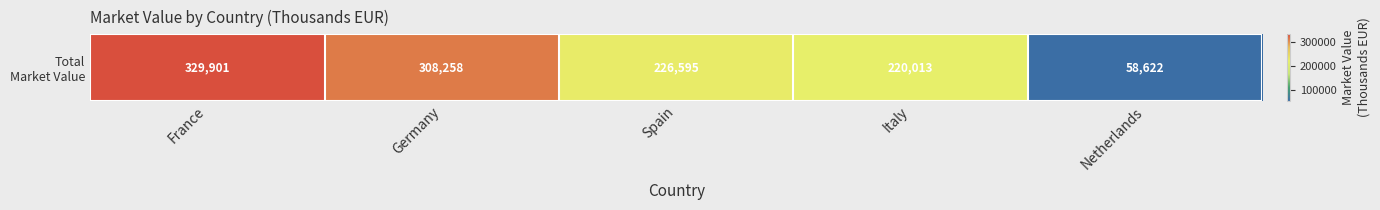

Reading left to right, what are all the values shown in this chart?

France=329901	Germany=308258	Spain=226595	Italy=220013	Netherlands=58622